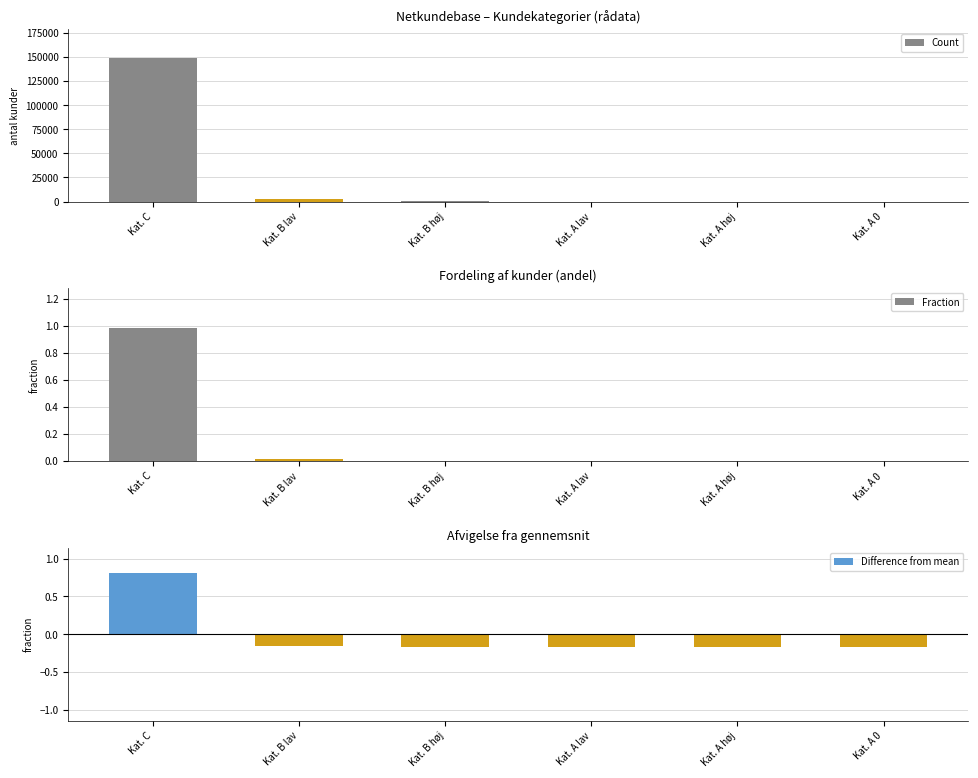

Are the bars grouped side by side (vs. stacked)?

Yes